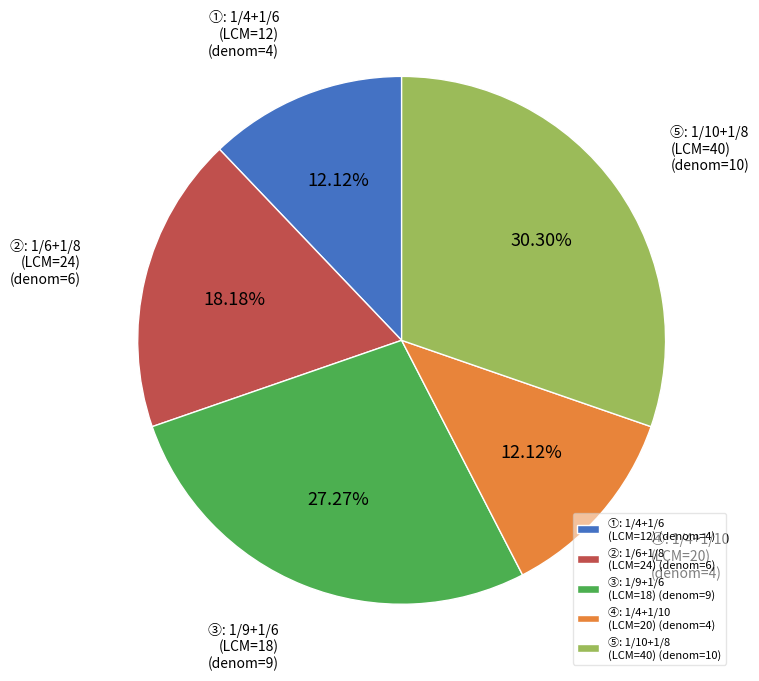

Which has a higher value, ④: 1/4+1/10 (LCM=20) (denom=4) or ②: 1/6+1/8 (LCM=24) (denom=6)?

②: 1/6+1/8 (LCM=24) (denom=6)